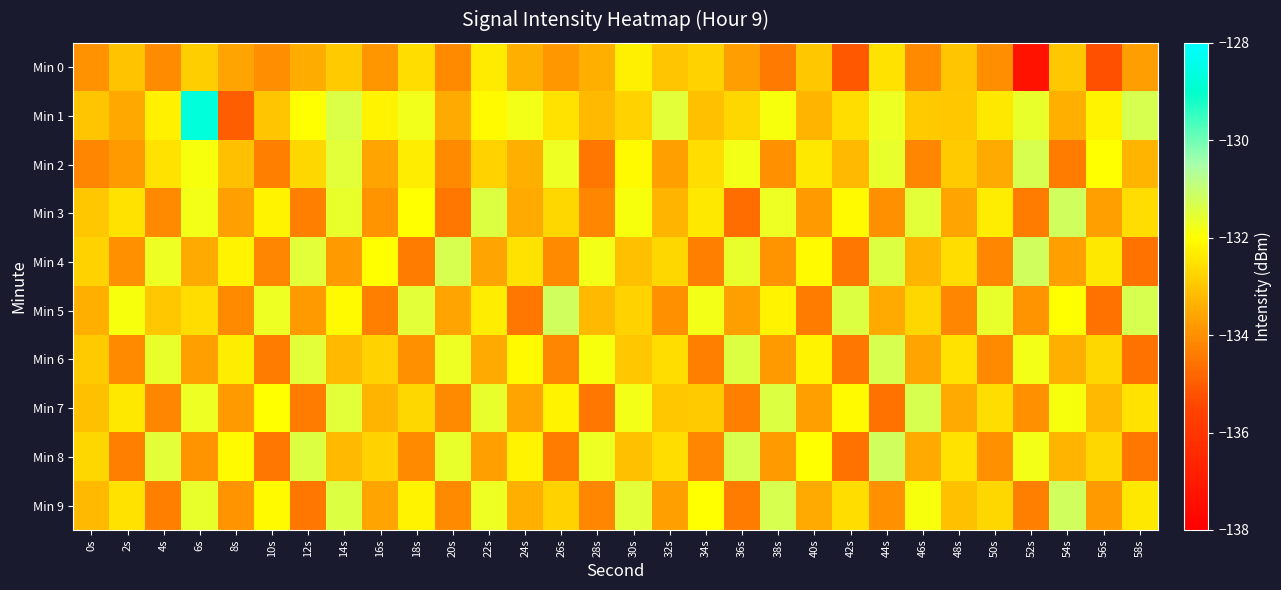

At 32s, list the series in order from smallest to largest.

Min 5, Min 2, Min 9, Min 3, Min 0, Min 7, Min 4, Min 6, Min 8, Min 1